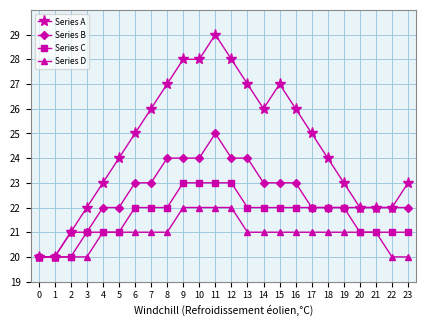

How many distinct data groups are displayed?

4